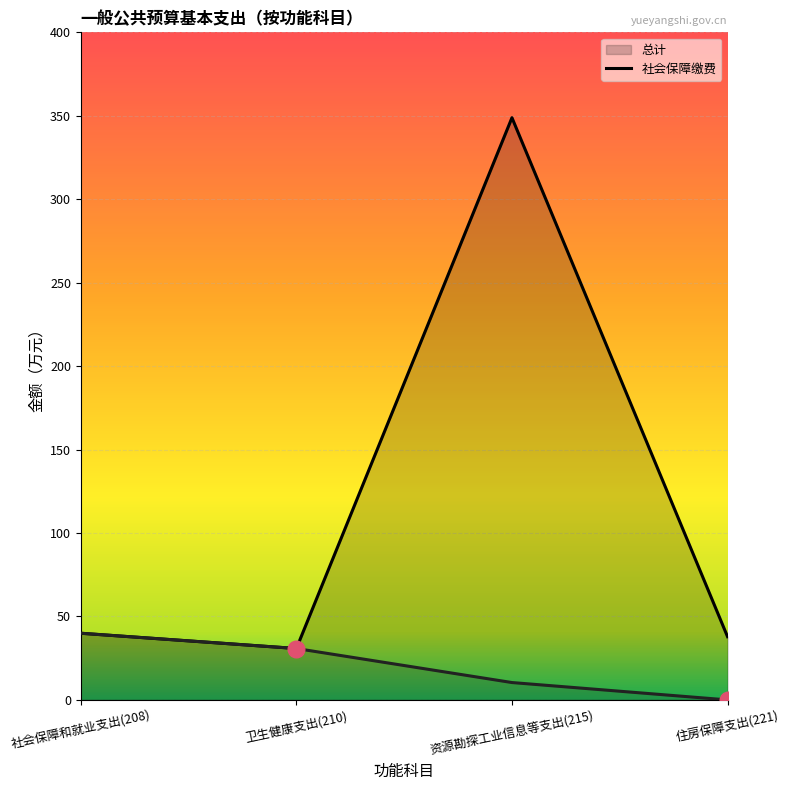

The 总计 series shows 153.8 at 资源勘探工业信息等支出(215). True or false?

False